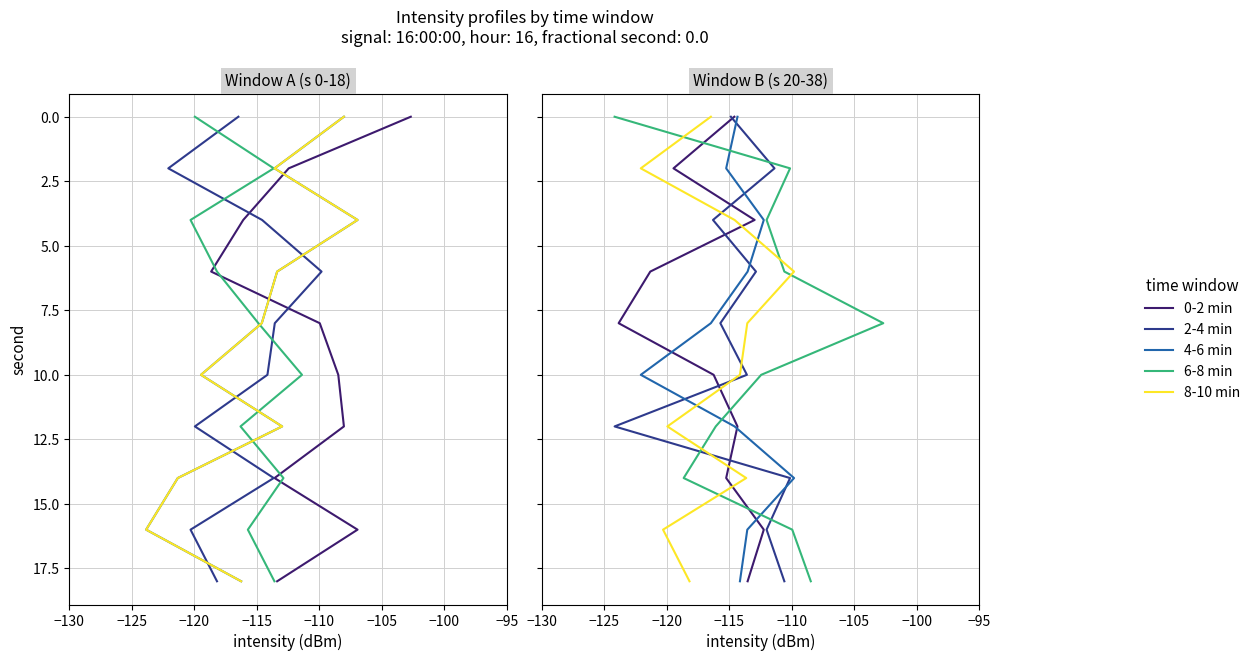

How many data points does each series have?

10